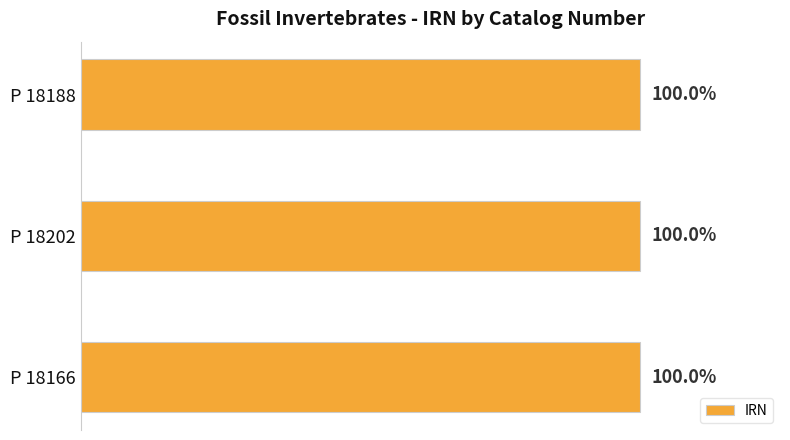

Does the chart contain any negative values?

No